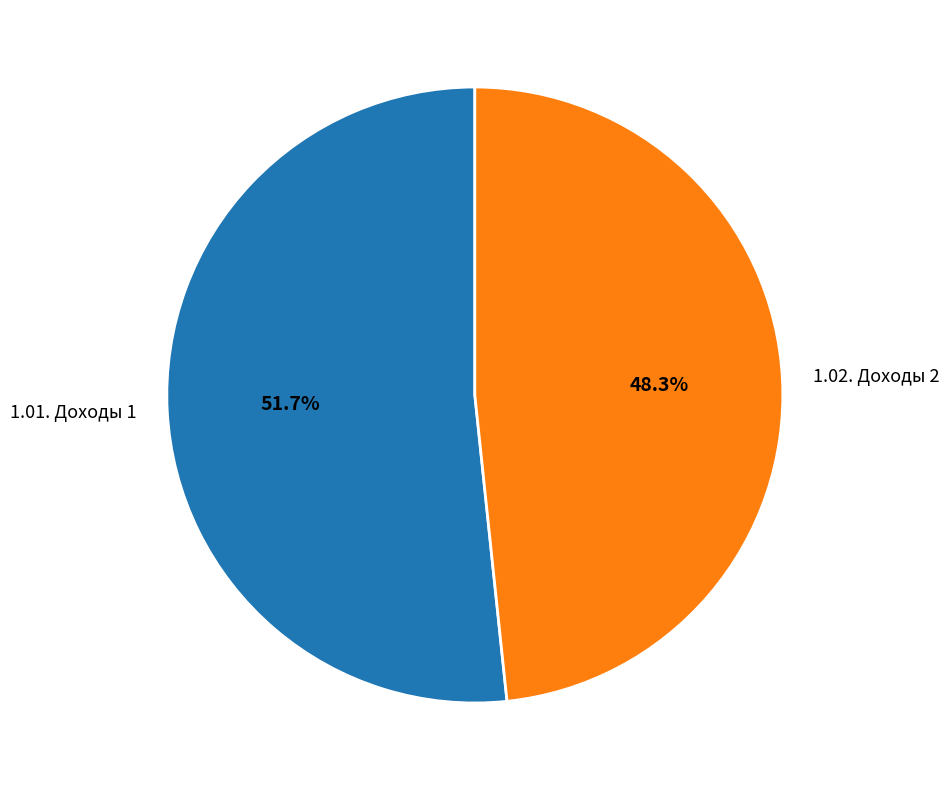

Which slice is the largest?

1.01. Доходы 1